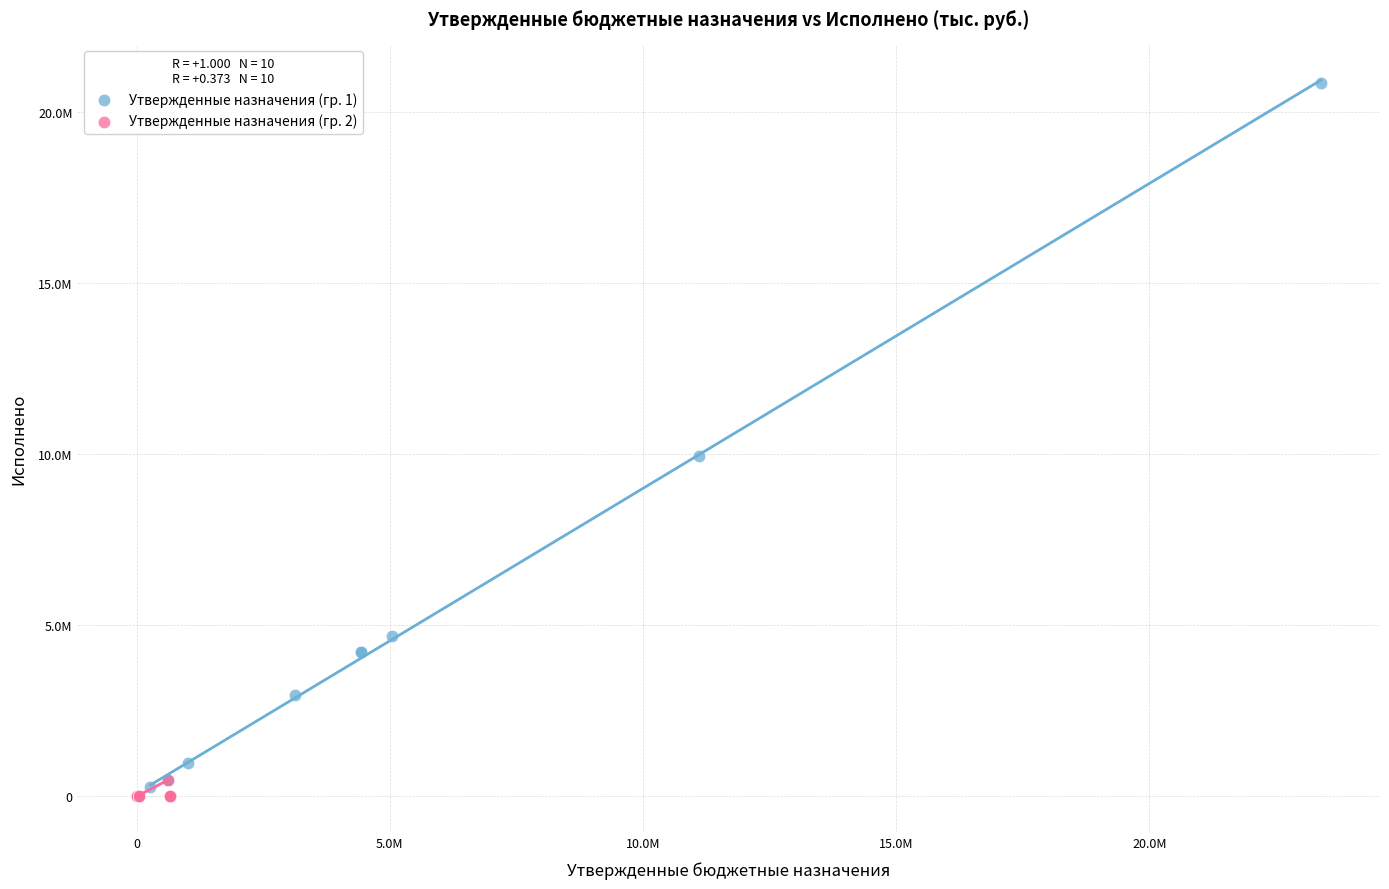

What are all the series names shown in the legend?

Утвержденные назначения (гр. 1), Утвержденные назначения (гр. 2)